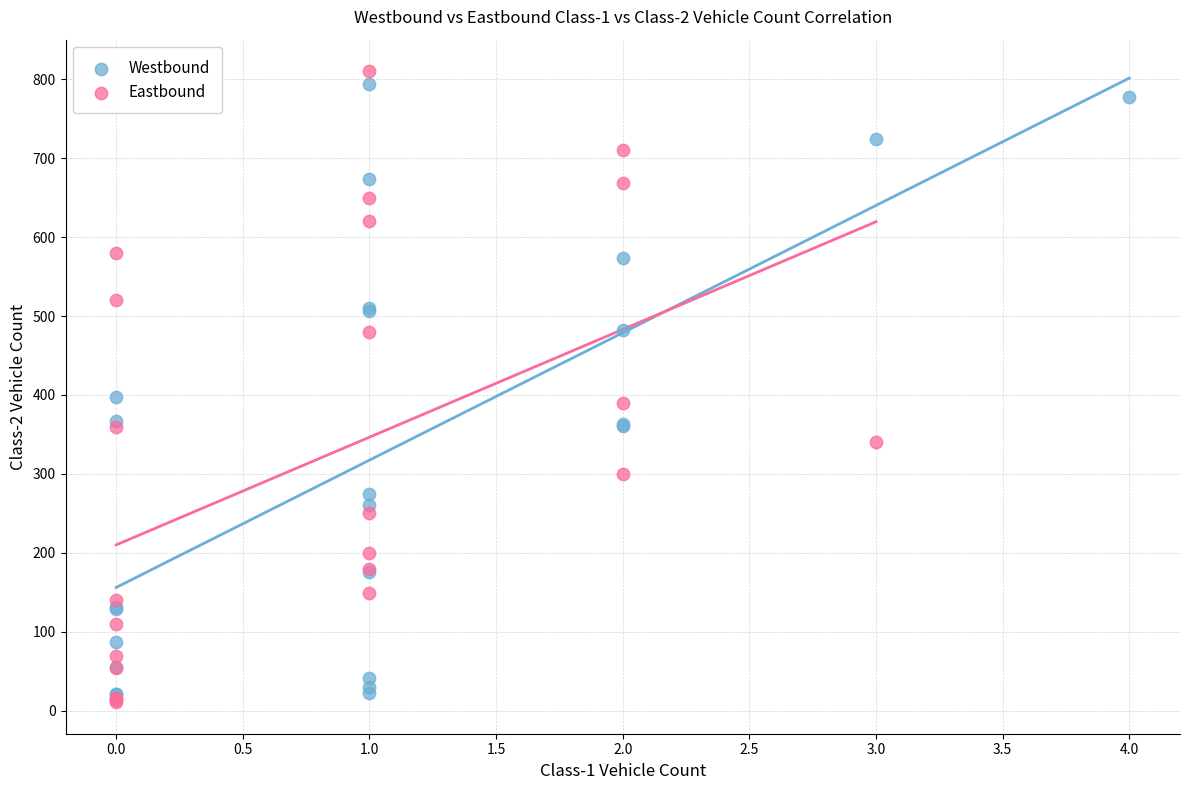

What are all the series names shown in the legend?

Westbound, Eastbound